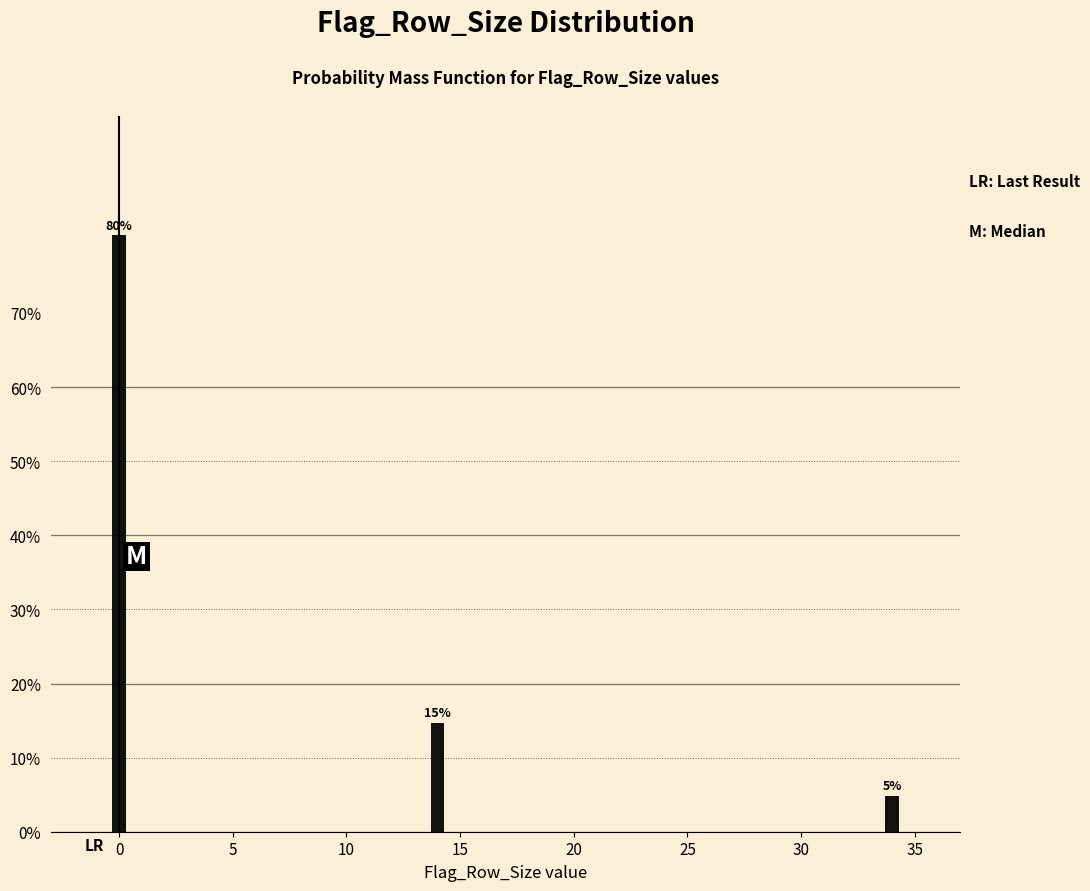

Does the chart contain any negative values?

No